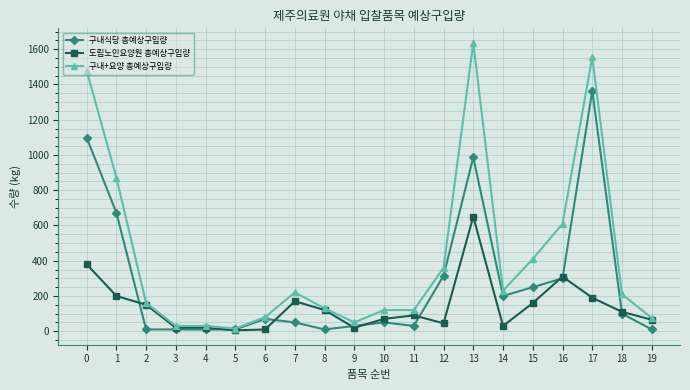

Which series has the widest spread of values?

구내+요양 총예상구입량